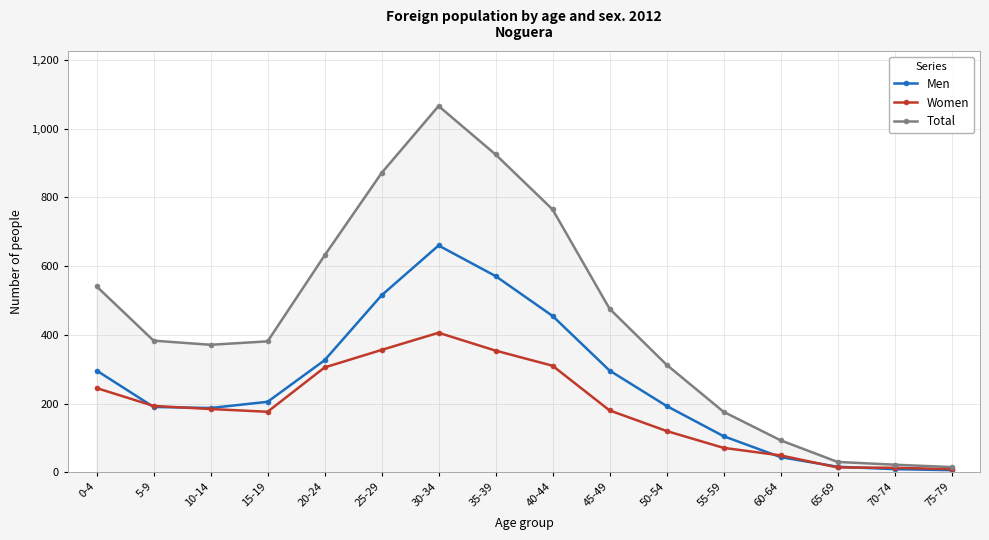

Which label corresponds to the largest value in the chart?

30-34